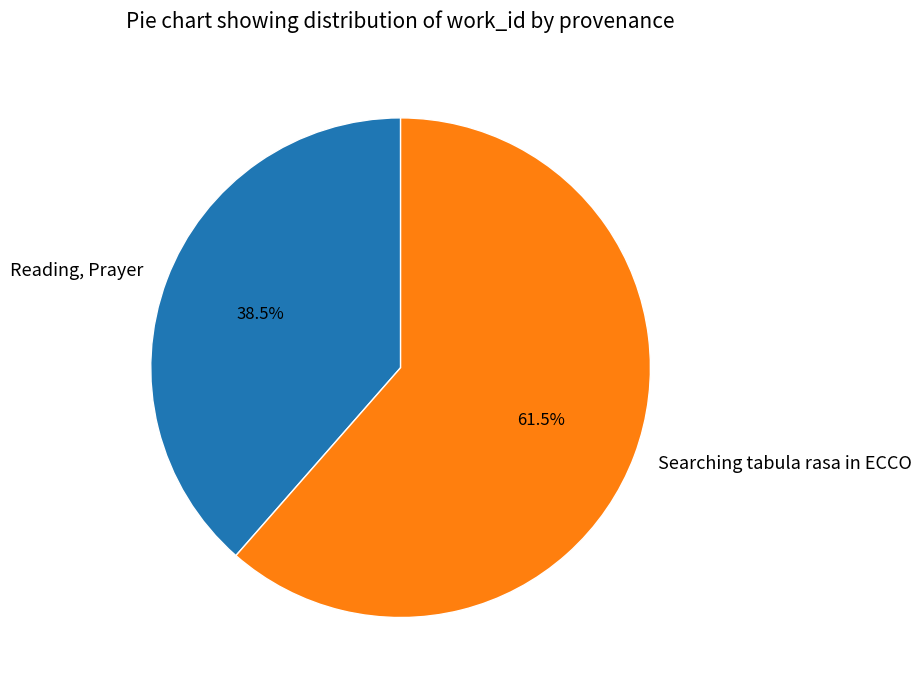

What portion of the pie excludes Reading, Prayer?

61.5%